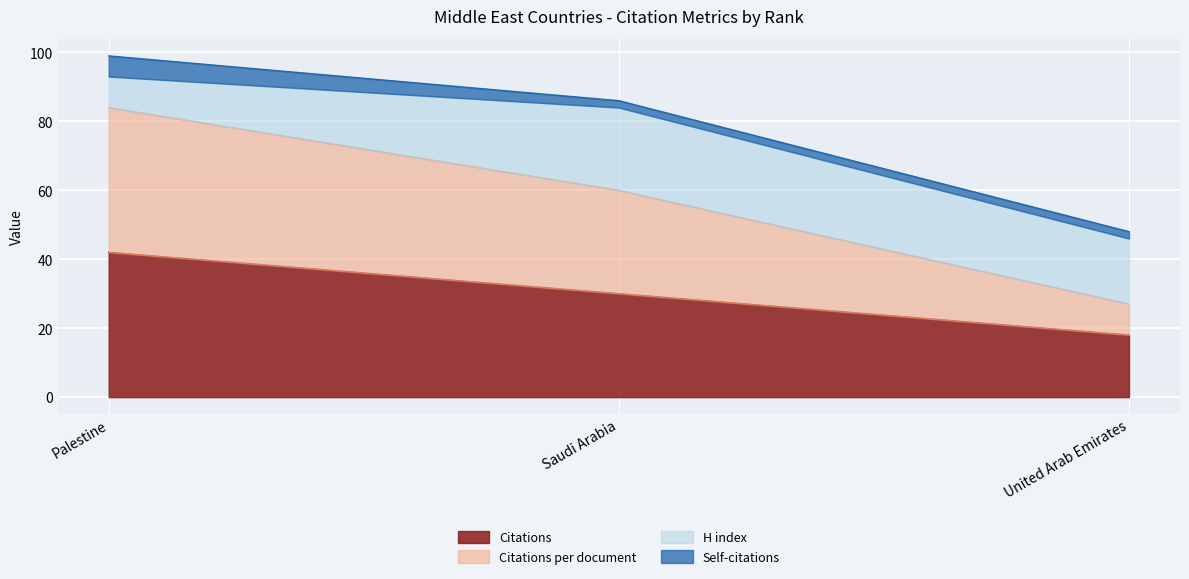

How many values in the Citations per document series are below 60?

1